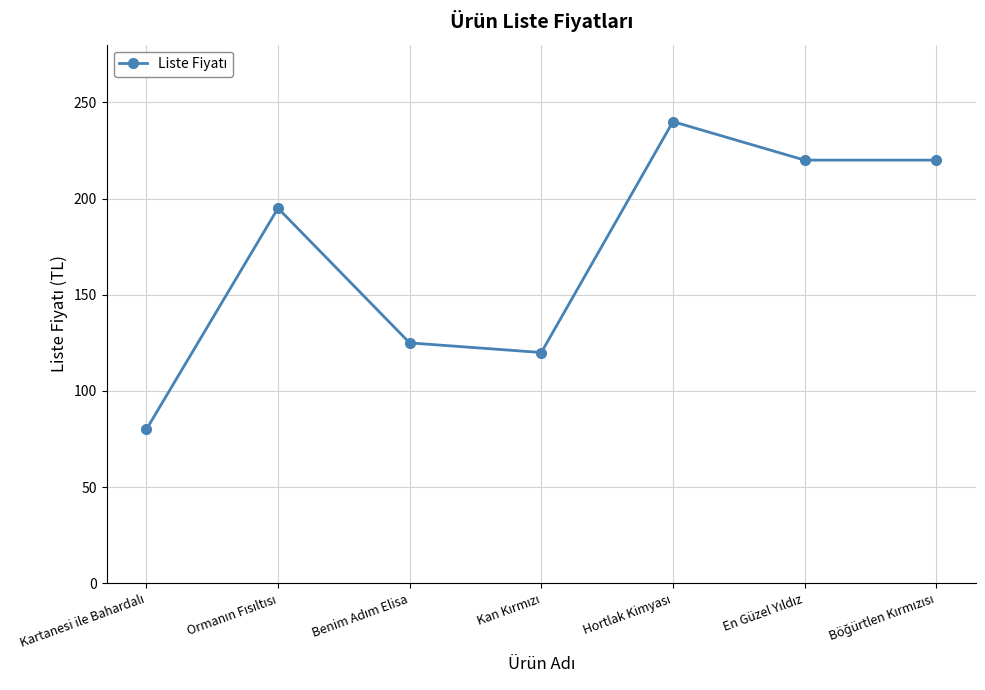

What is the maximum value shown in the chart?

240